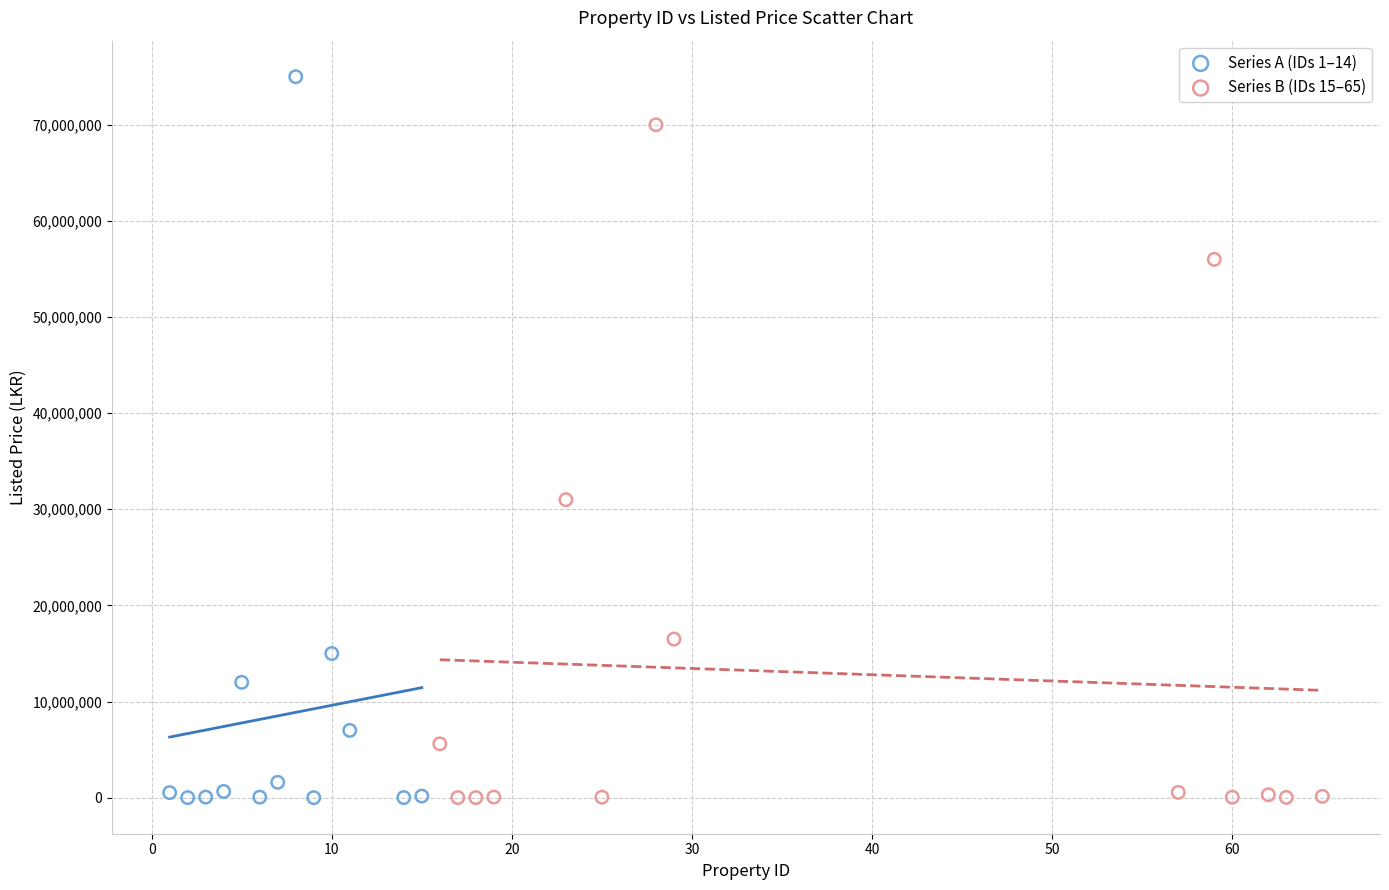

Which series contains the highest Y value?

Series A (IDs 1–14)